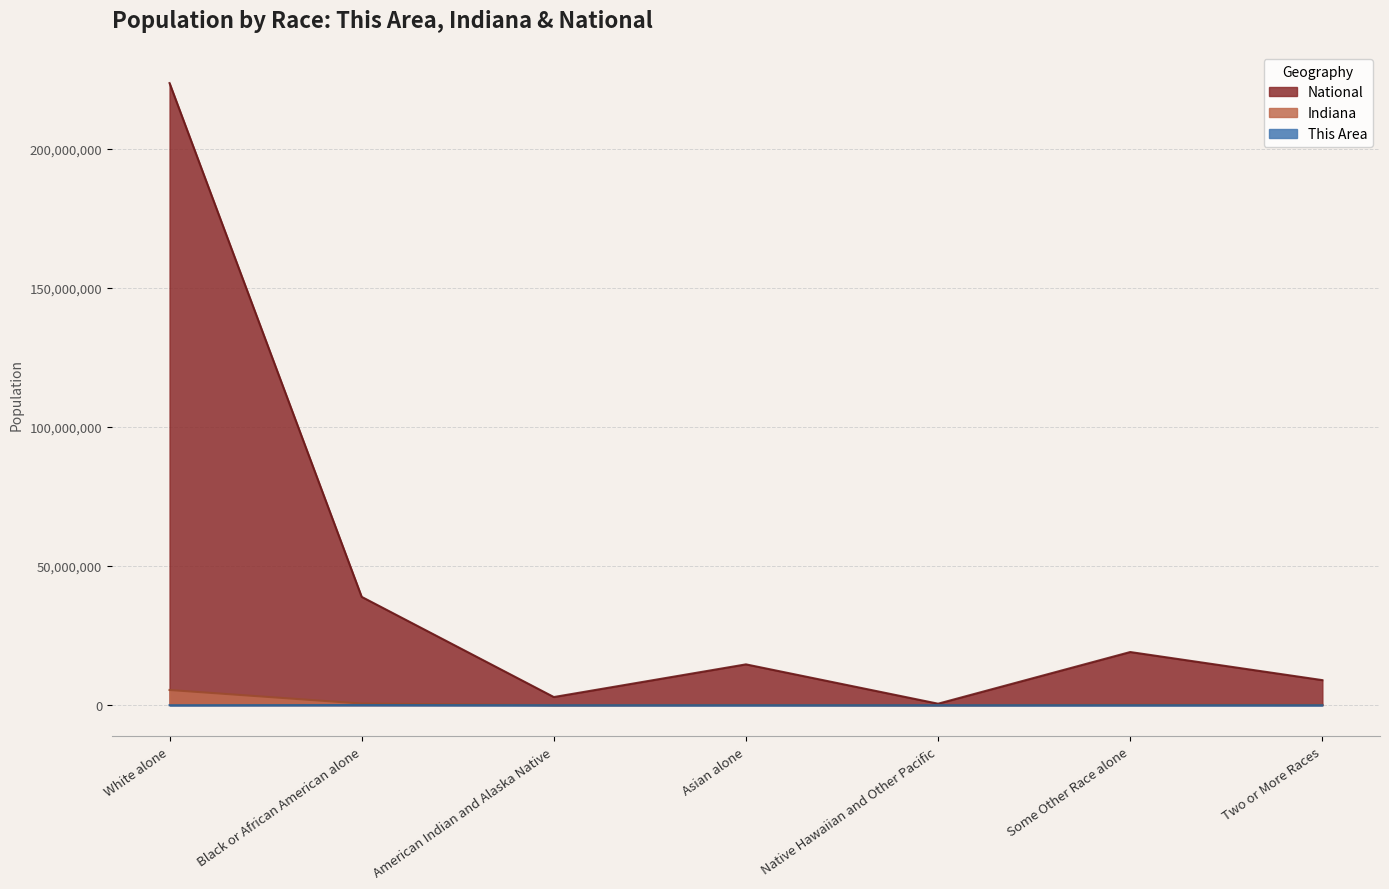

Reading left to right, transcribe all the data shown in this chart.

This Area: 4609	67727	204	138	5	1107	1489
Indiana: 5467906	591397	18462	102474	2348	173314	127901
National: 223553265	38929319	2932248	14674252	540013	19107368	9009073